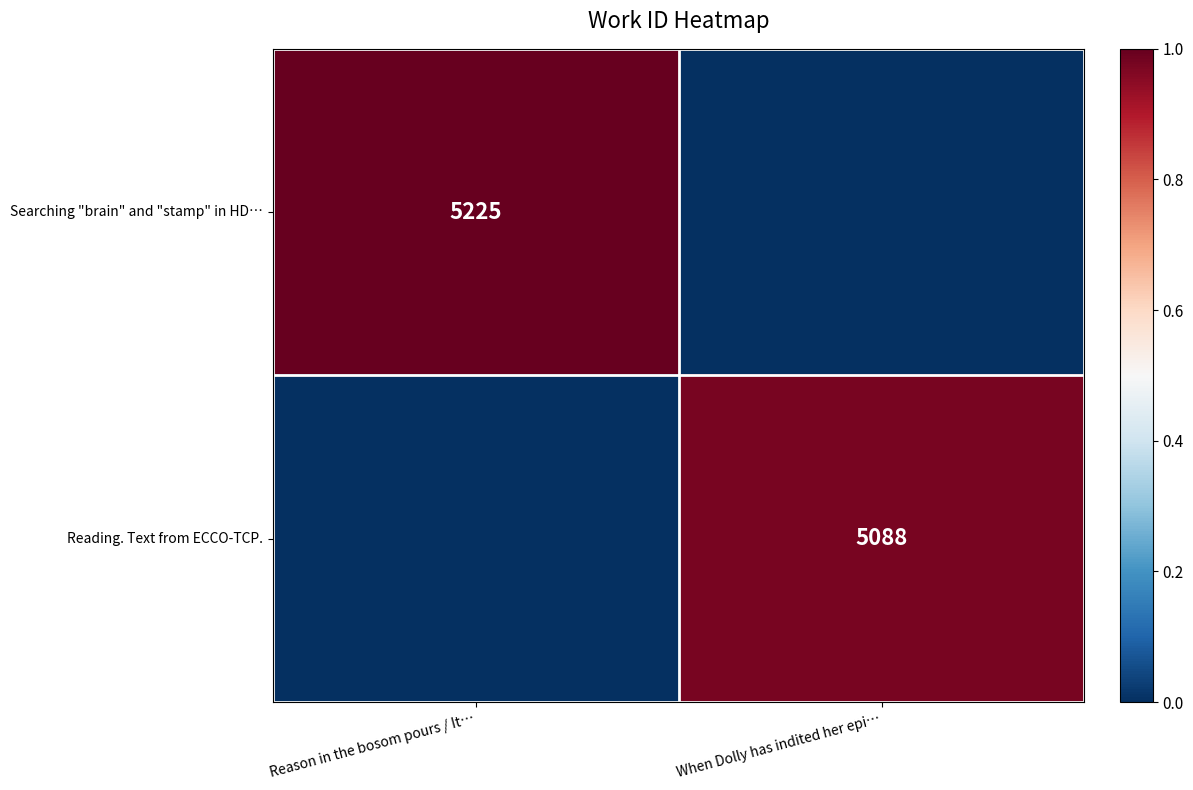

Is it true that Reading. Text from ECCO-TCP. equals 1492 at When Dolly has indited her epi…?

False